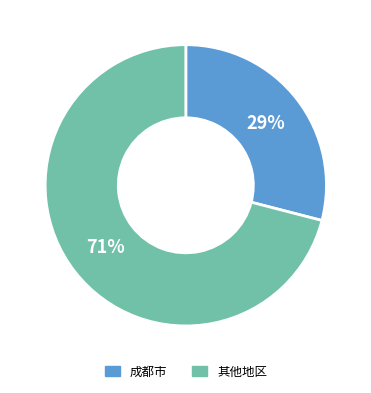

To the nearest percent, what is the difference between the largest and smallest slice percentages?

42%